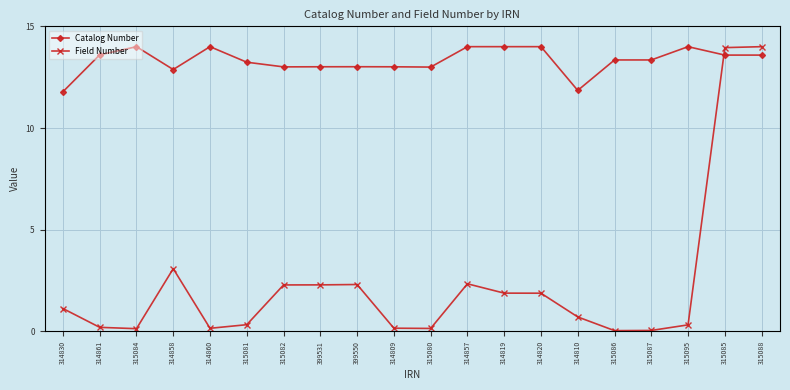

What is the difference between the maximum and minimum values in the Catalog Number series?

2.2